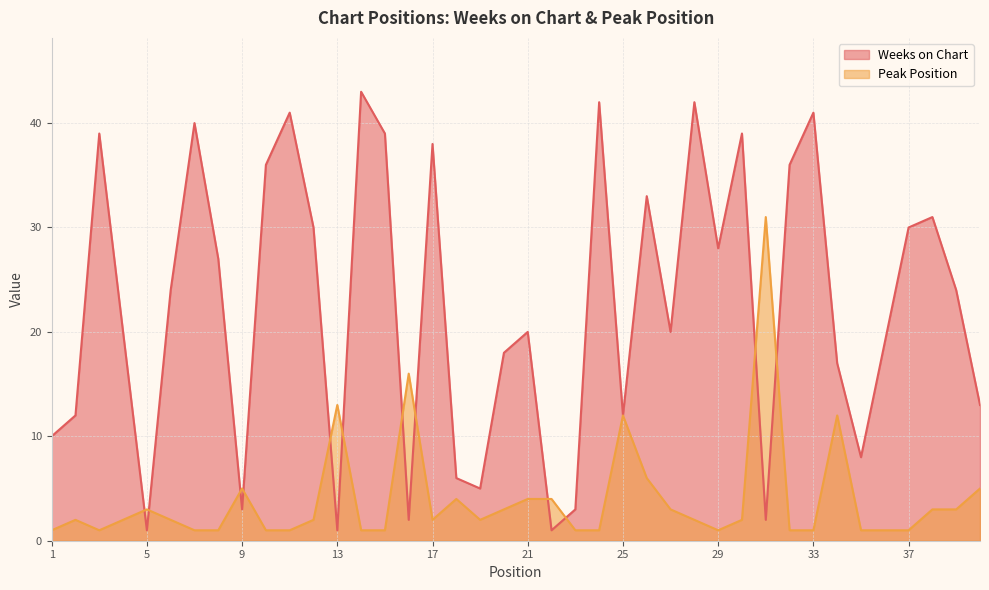

How many lines are shown in the chart?

2